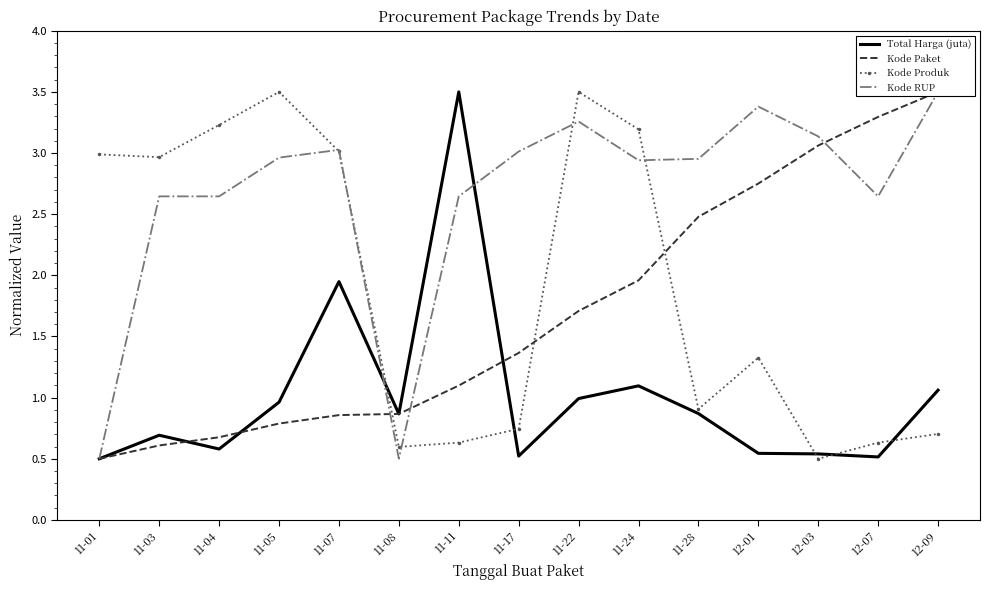

What is the average value of the Kode Produk series?

1.9